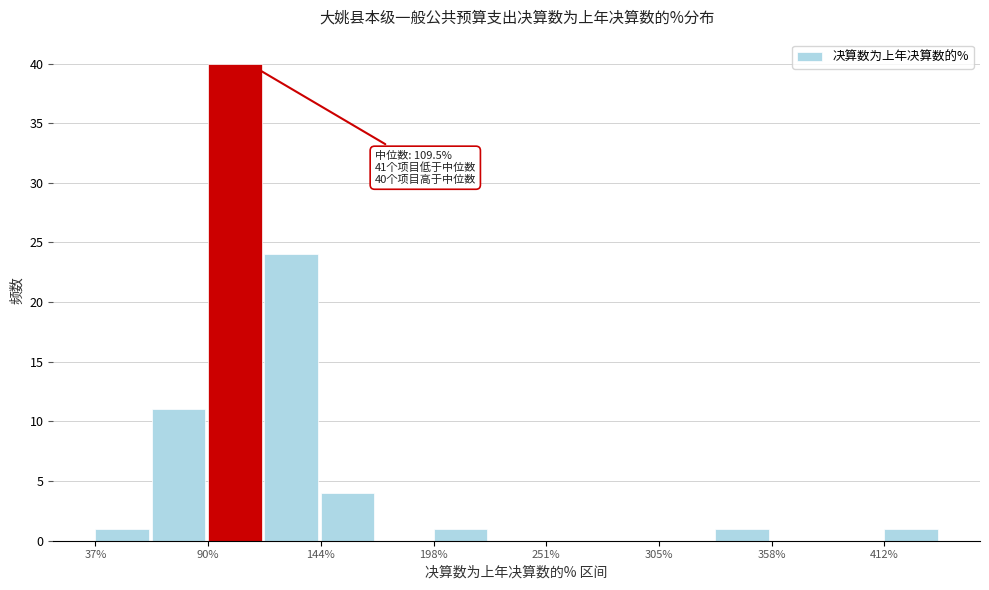

Read against the x-axis, roughly where is the centre of the tallest bar?

100